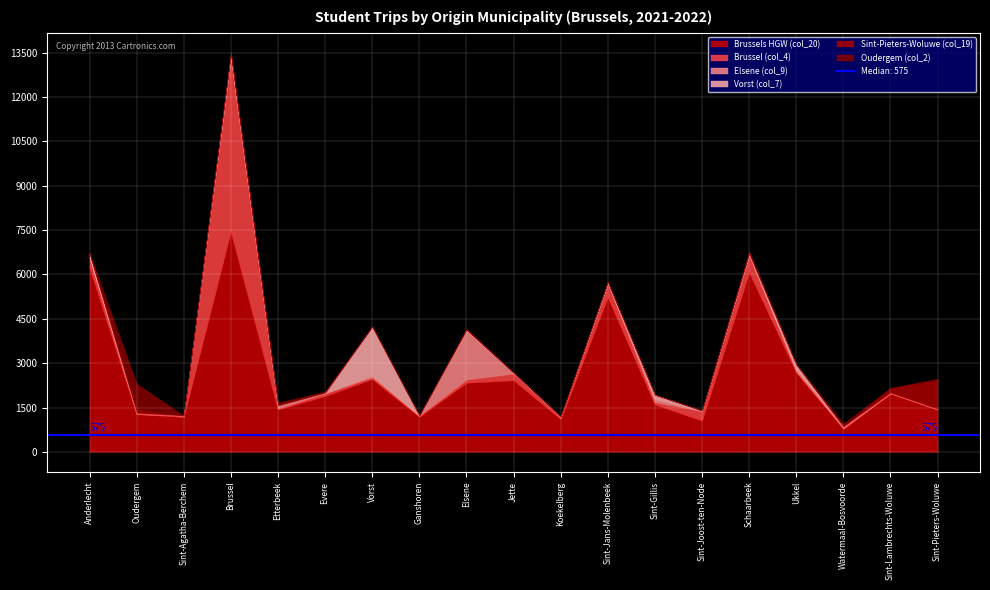

How many series are shown in this chart?

6